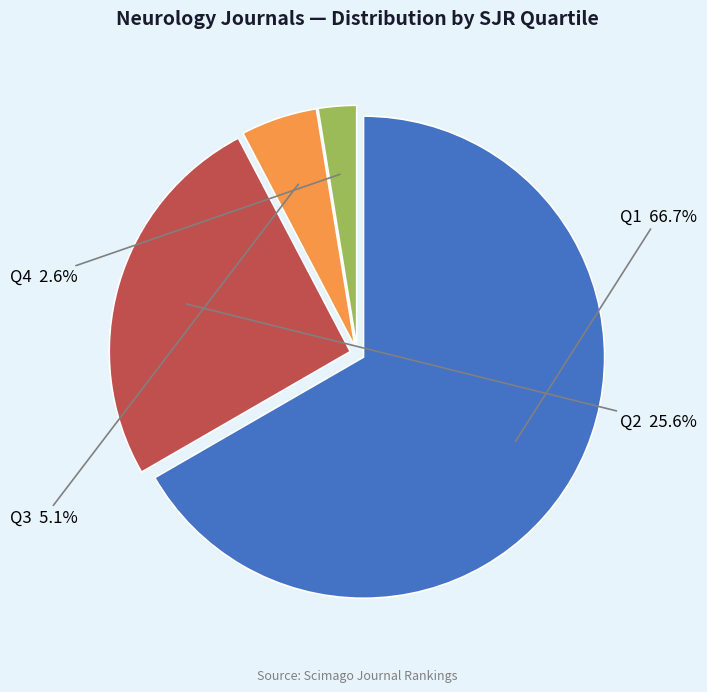

Is there a majority slice in this chart?

Yes